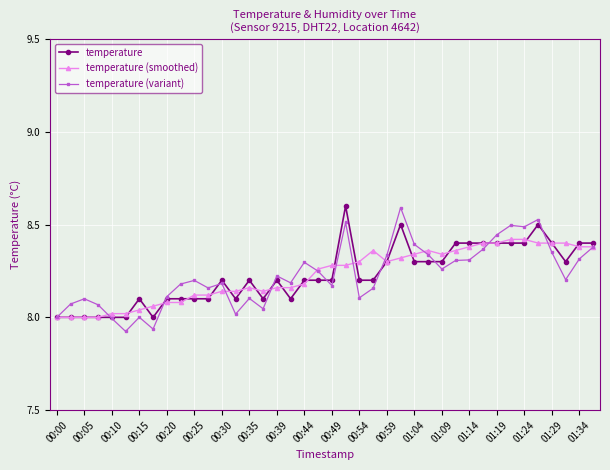

True or false: temperature (smoothed) has more than 0 interior local peaks.

True